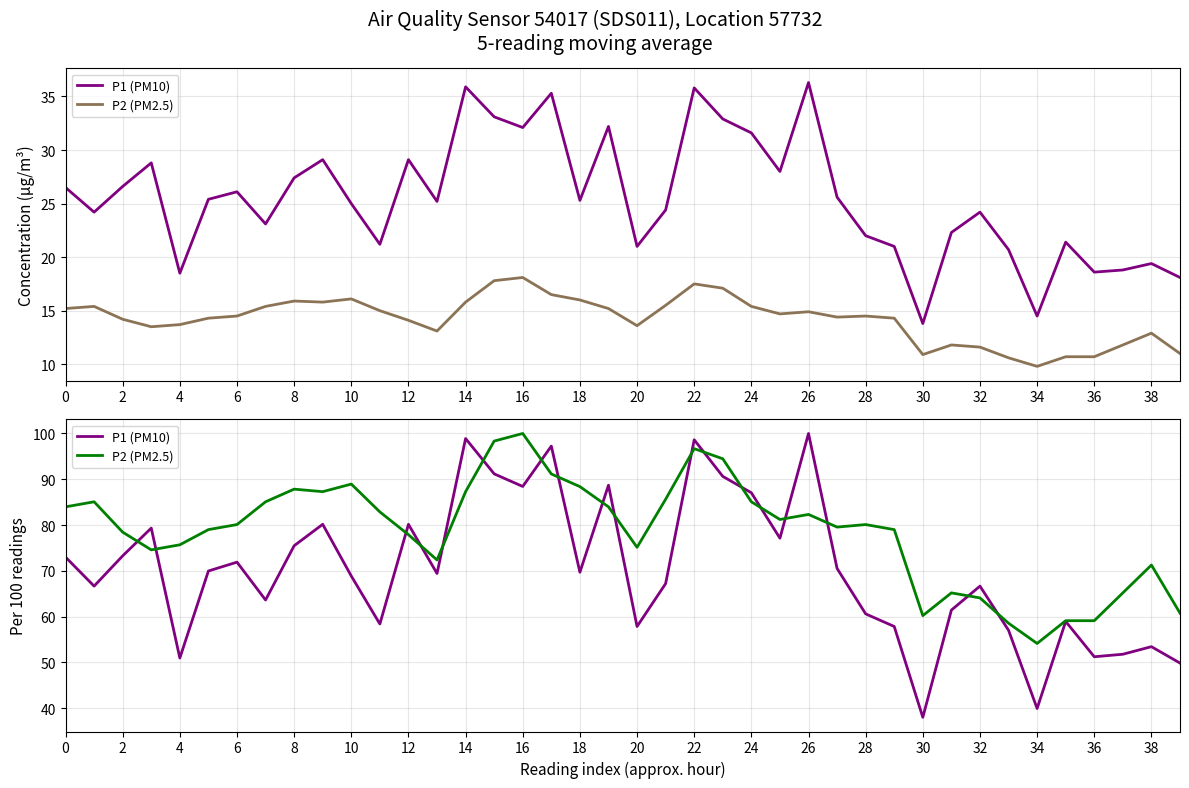

What is the sum of all P1 (PM10) values?

2811.3